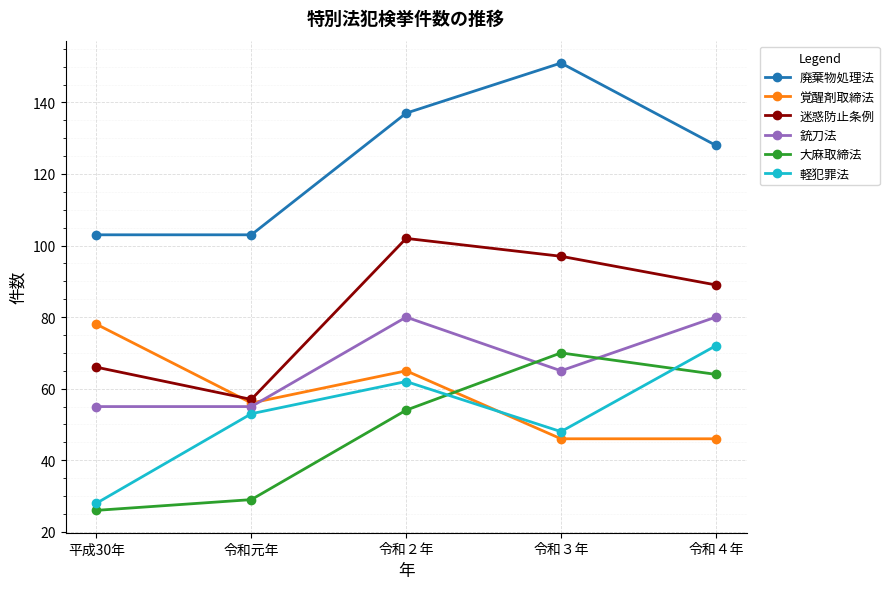

What is the difference between the second highest and second lowest values in the 迷惑防止条例 series?

31